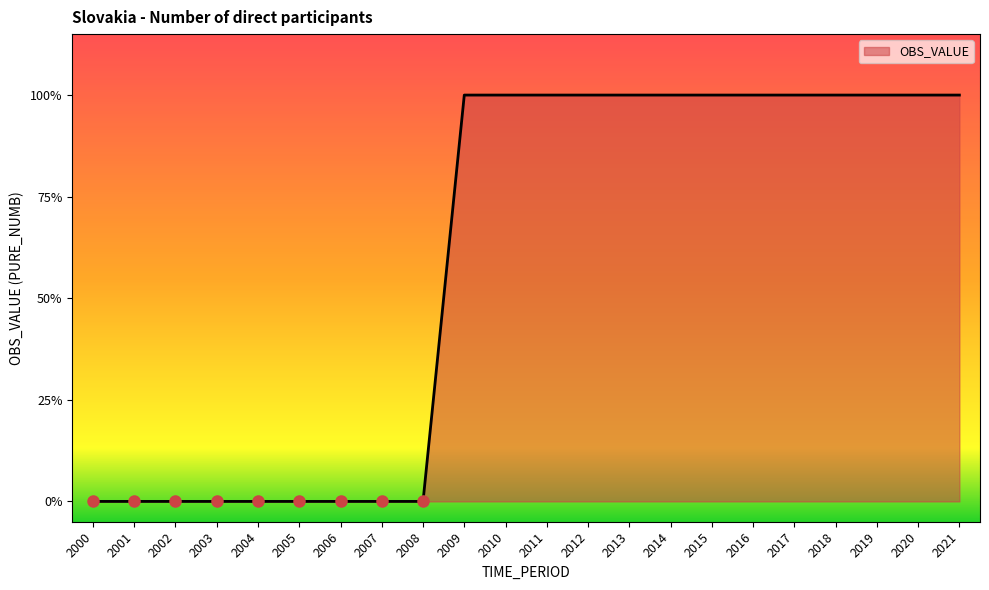

Approximately how many times larger is the value at 2017 compared to 2015?

1.0